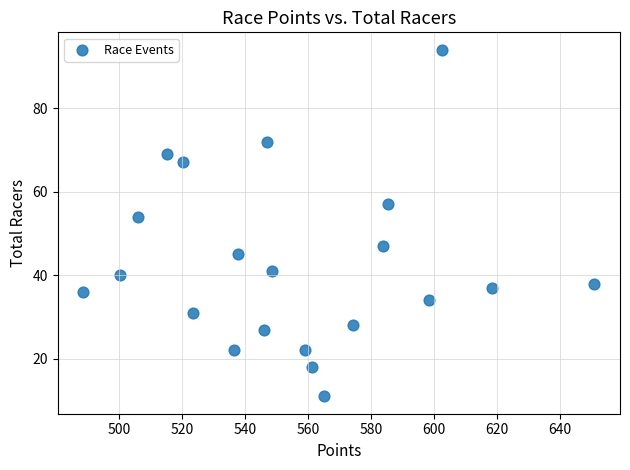

What Y value in the scatter plot is closest to 52?

54